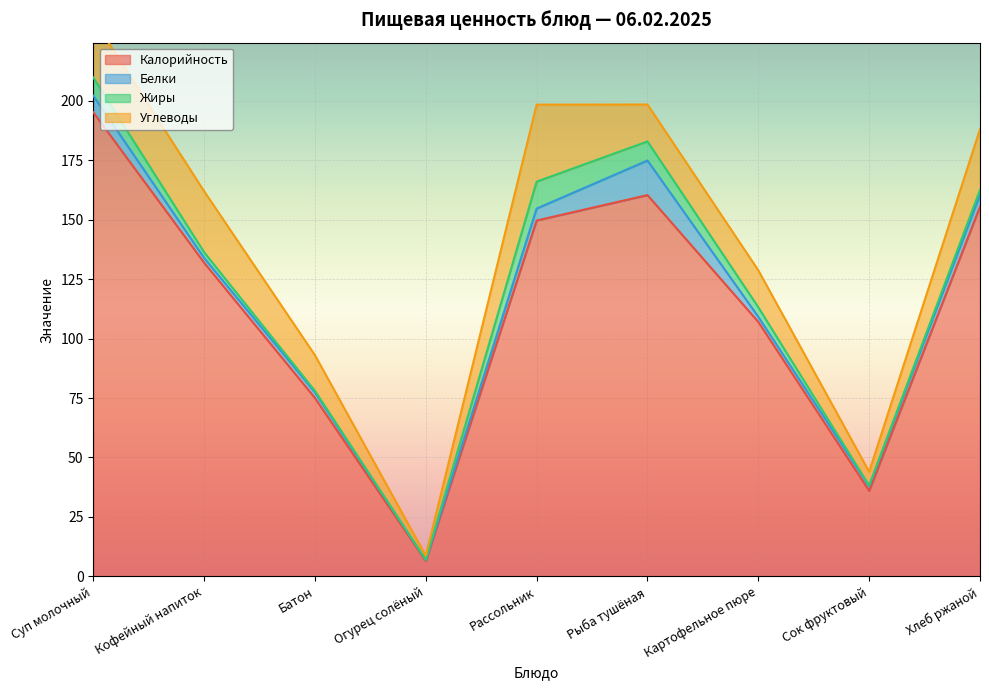

What is the spread (max minus min) of values at Суп молочный?

188.1